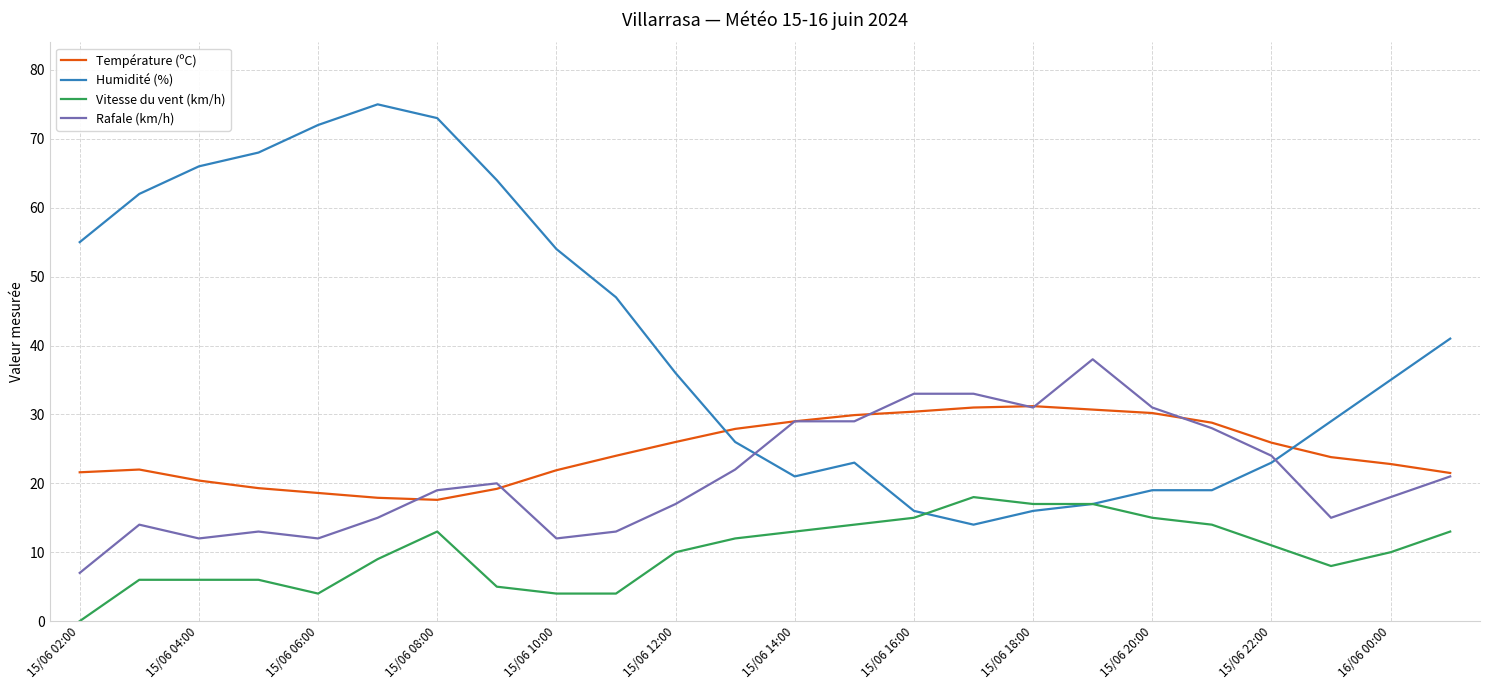

Which series has the largest total across all categories?

Humidité (%)